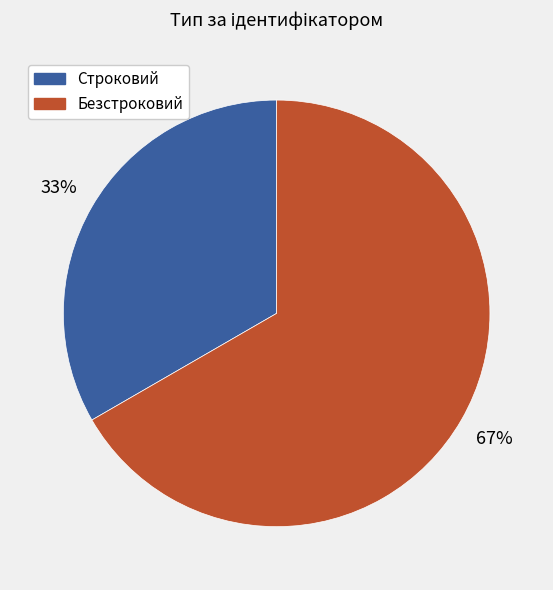

What percentage is the Безстроковий slice, to the nearest percent?

67%